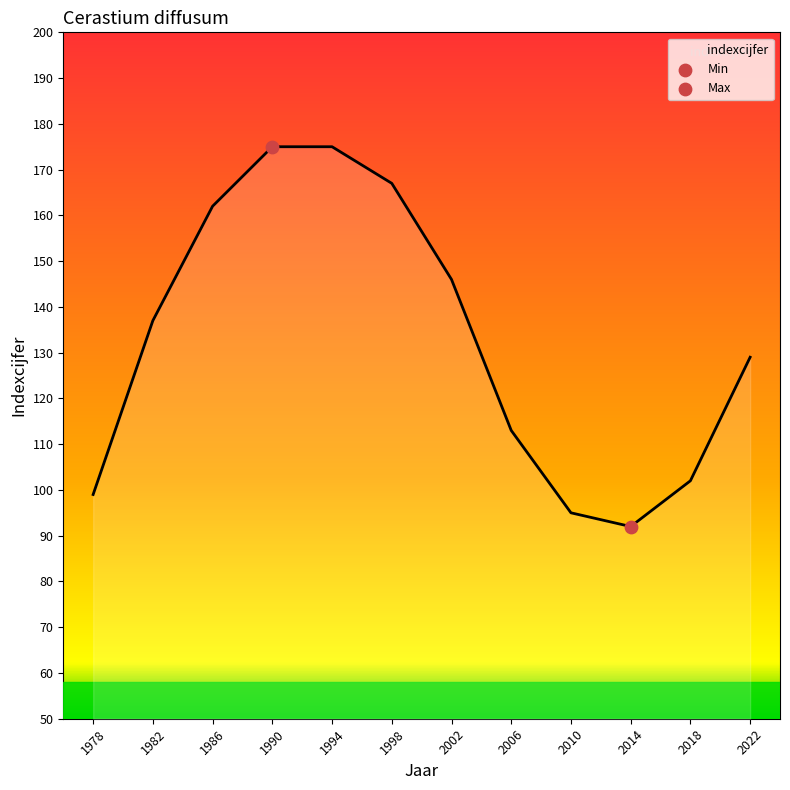

What is the ratio of the value at 2022 to the value at 2014?

1.4